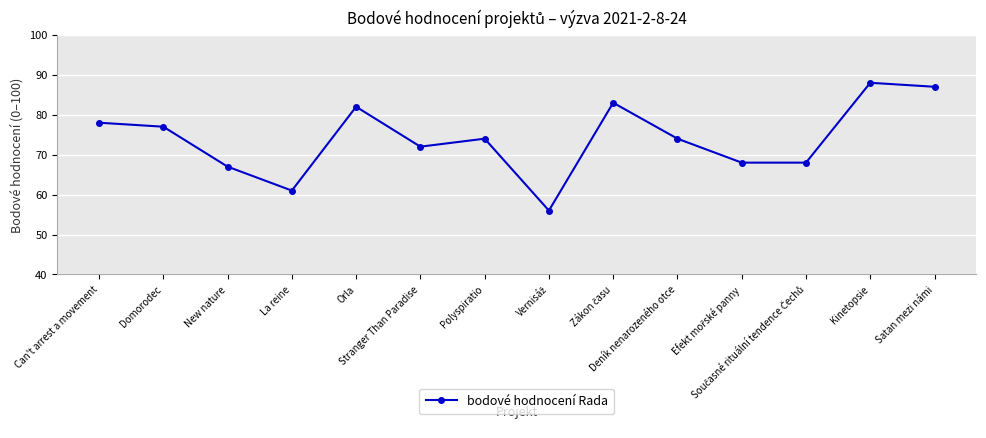

What is the label of the 13th point from the right?

Domorodec